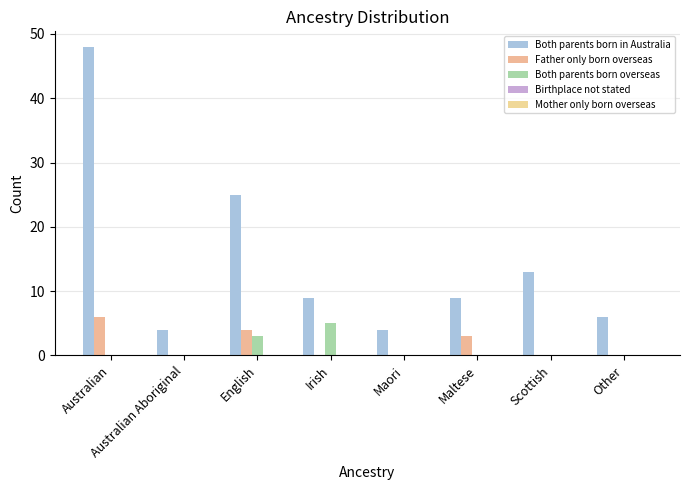

Are the bars grouped side by side (vs. stacked)?

Yes